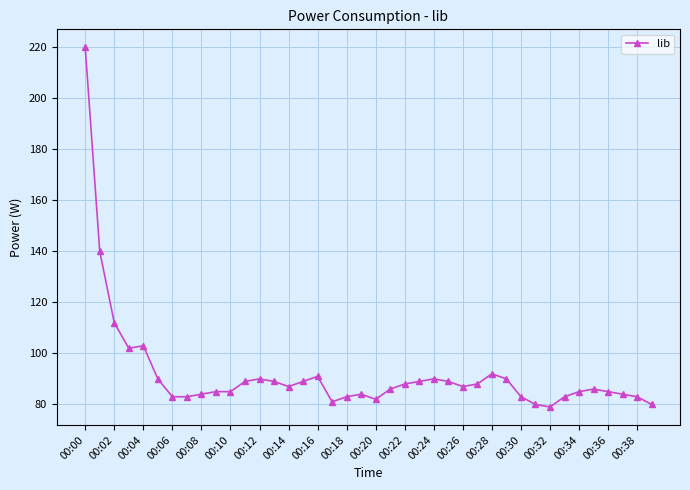

What is the sum of all values?

3679